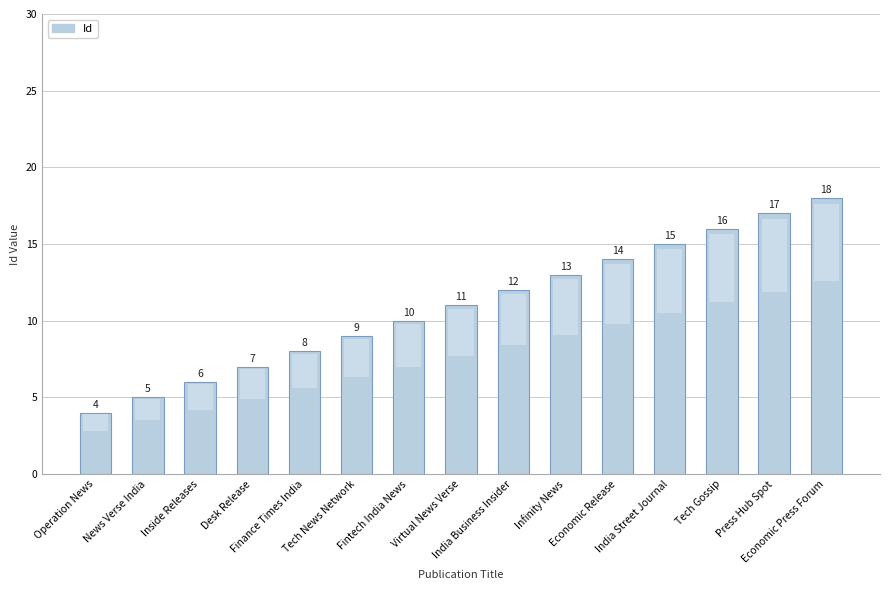

True or false: the data shows 27 at India Street Journal.

False